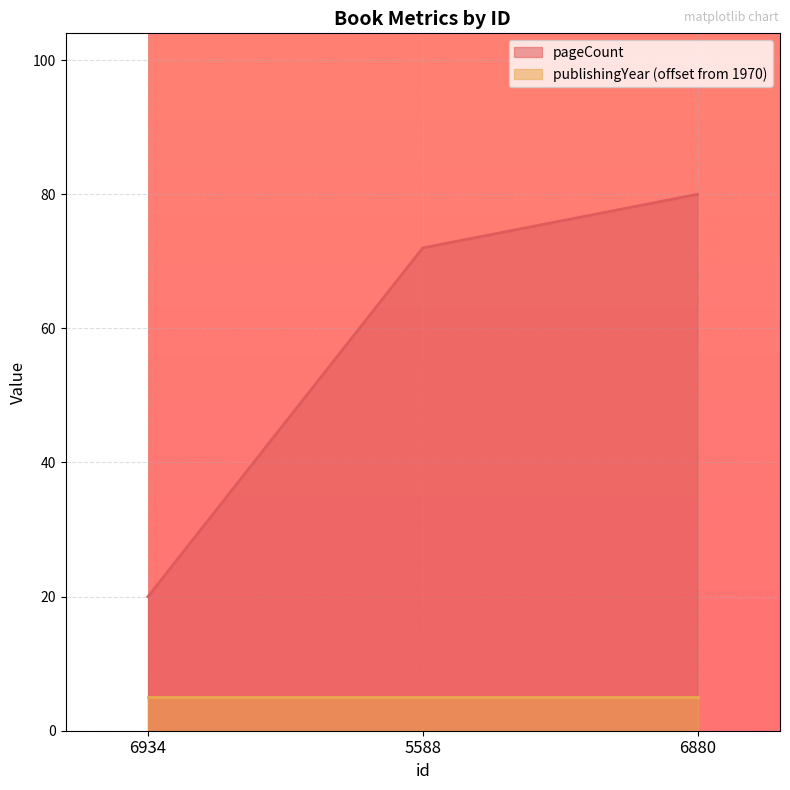

What is the label of the 3rd point from the left?

6880